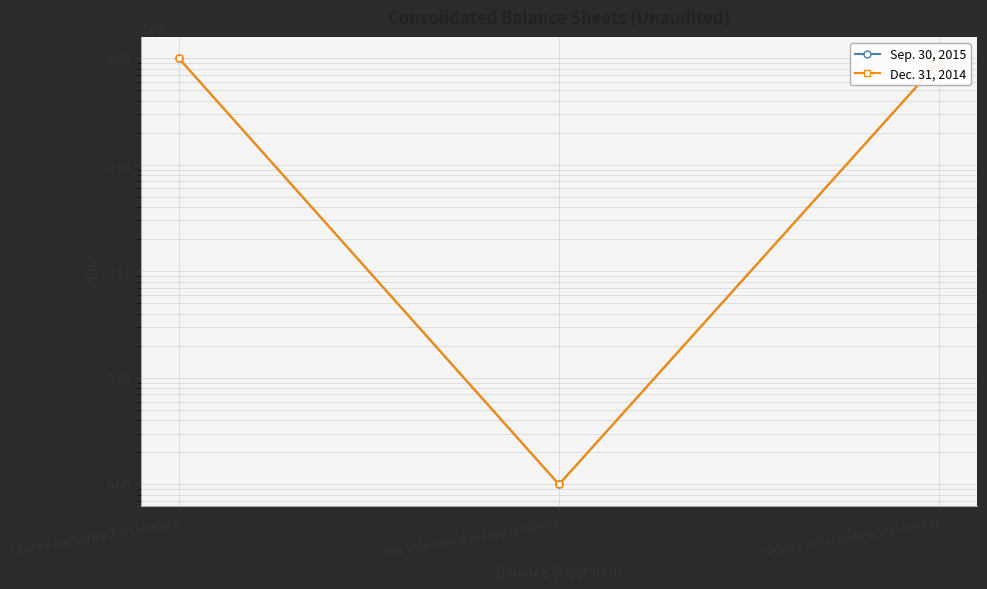

At which category is the sum across all series the highest?

Shares Authorized (in shares)